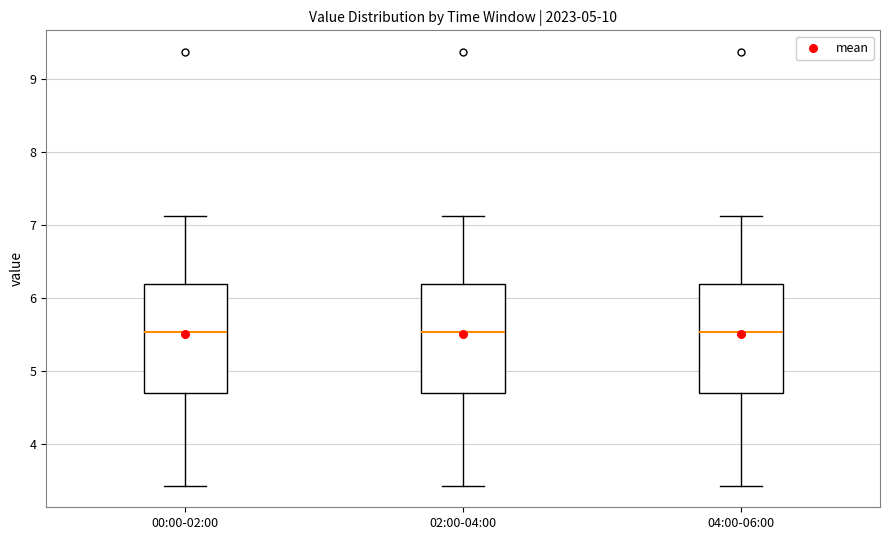

Reading left to right, transcribe this box plot: for each box, give where its median line is, the range the box spans, and where its two whiskers end, as read against the y-axis. The values are not printed on the chart, so give them approximately, as read against the axis.

00:00-02:00: median 5.5, box 4.7 to 6.2, whiskers 3.4 to 7.1
02:00-04:00: median 5.5, box 4.7 to 6.2, whiskers 3.4 to 7.1
04:00-06:00: median 5.5, box 4.7 to 6.2, whiskers 3.4 to 7.1